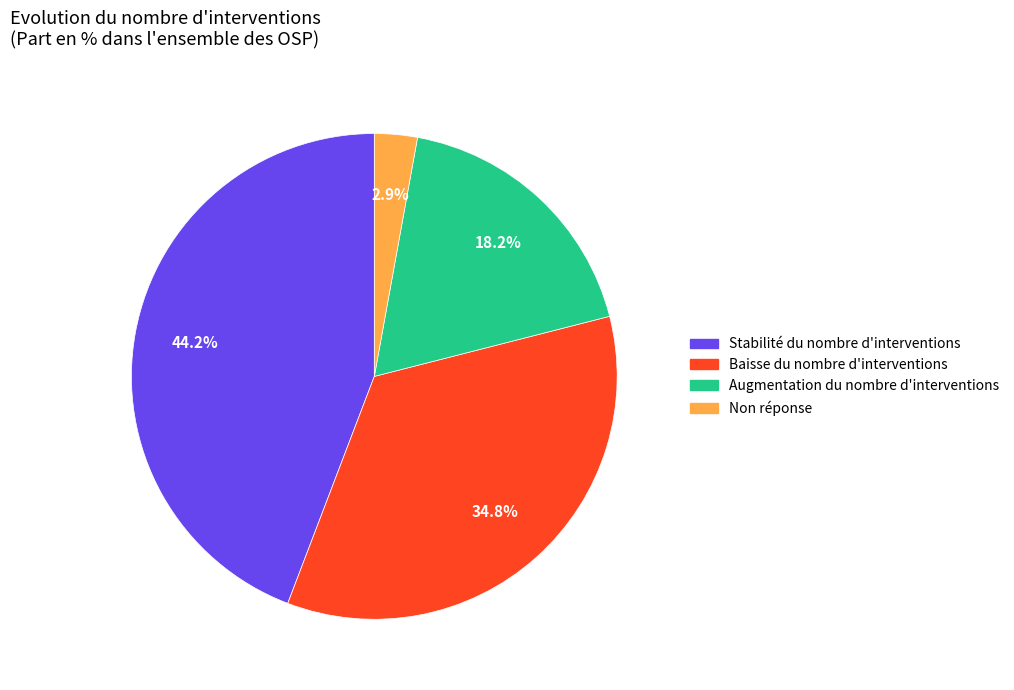

Between Augmentation du nombre d'interventions and Baisse du nombre d'interventions, which is larger?

Baisse du nombre d'interventions